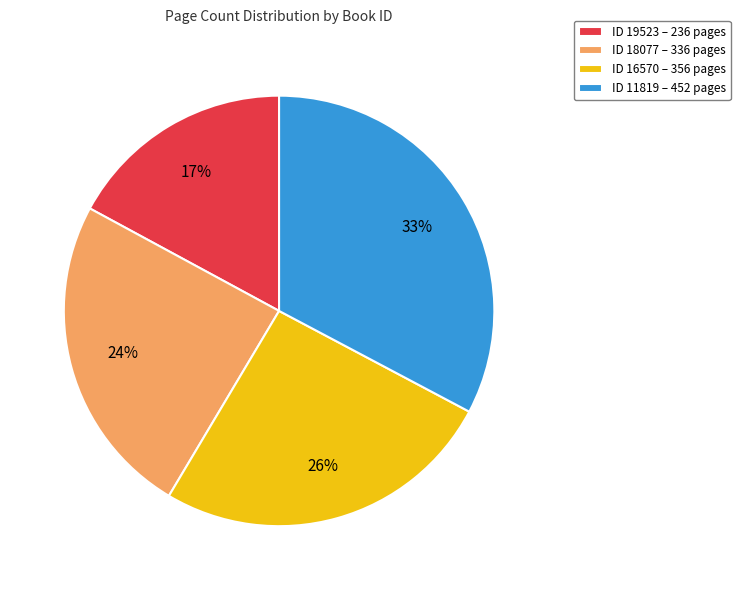

Do ID 16570 – 356 pages and ID 11819 – 452 pages together represent more than half of the pie?

Yes